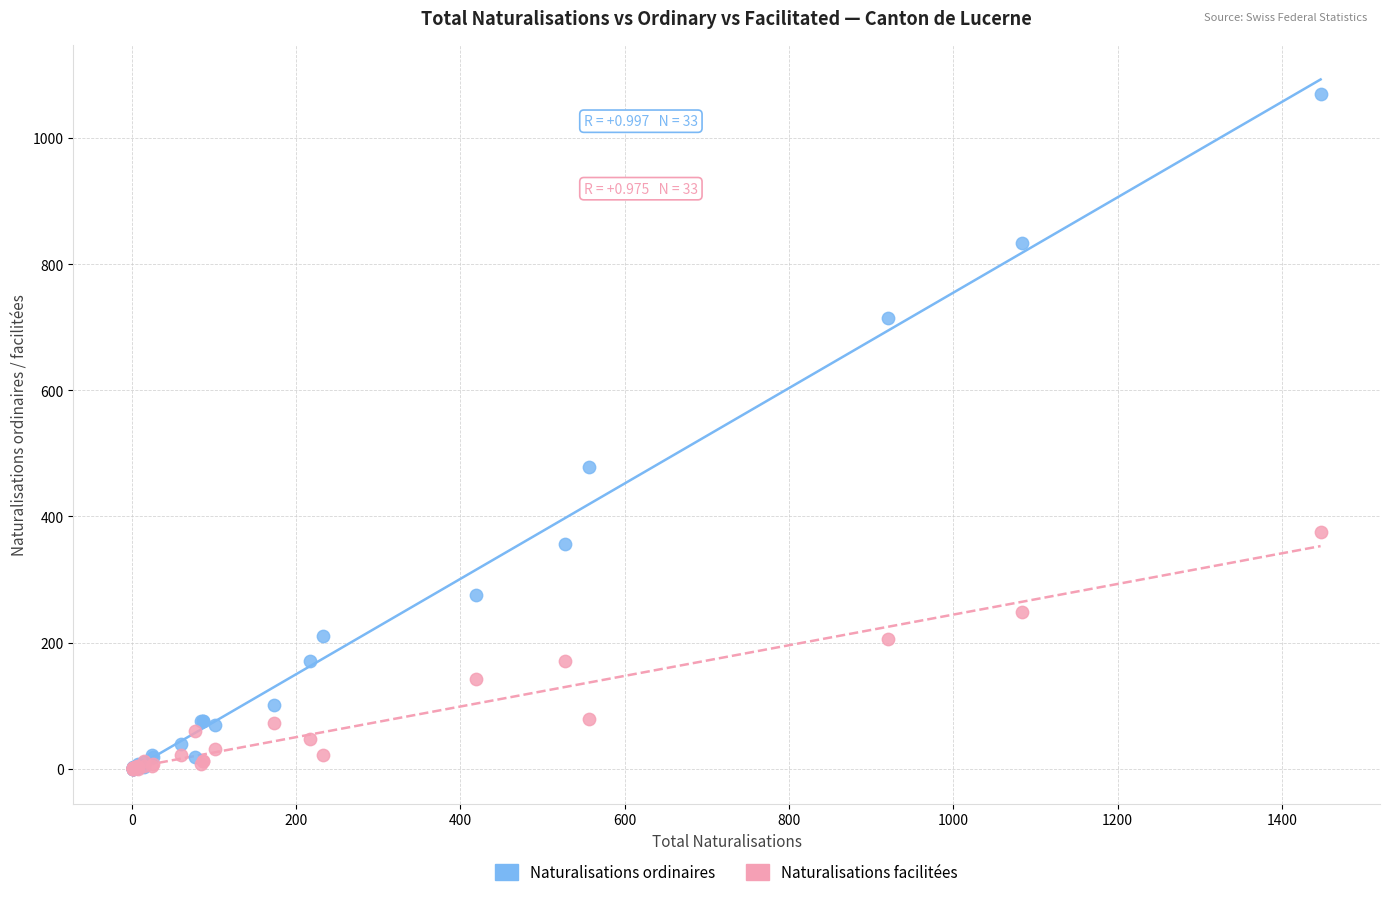

What are all the series names shown in the legend?

Naturalisations ordinaires, Naturalisations facilitées